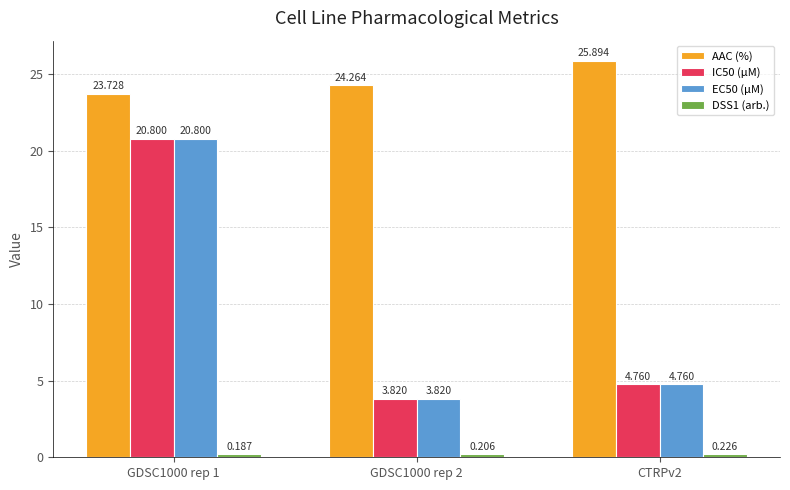

True or false: EC50 (µM) has a value of 7.4 at CTRPv2.

False